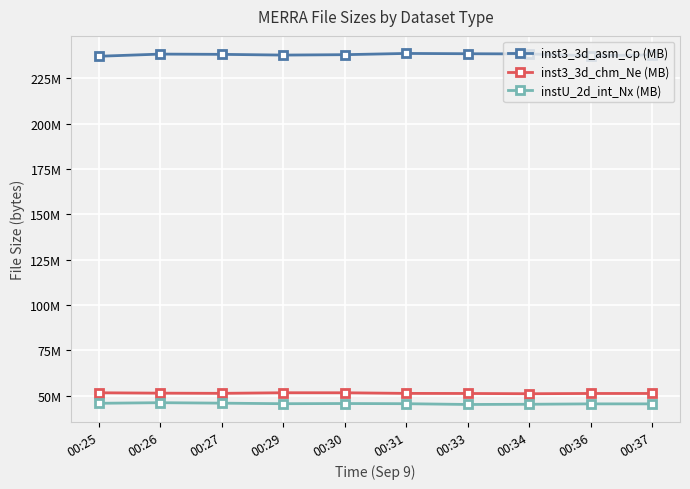

At which category does inst3_3d_asm_Cp (MB) reach its first local peak?

00:26